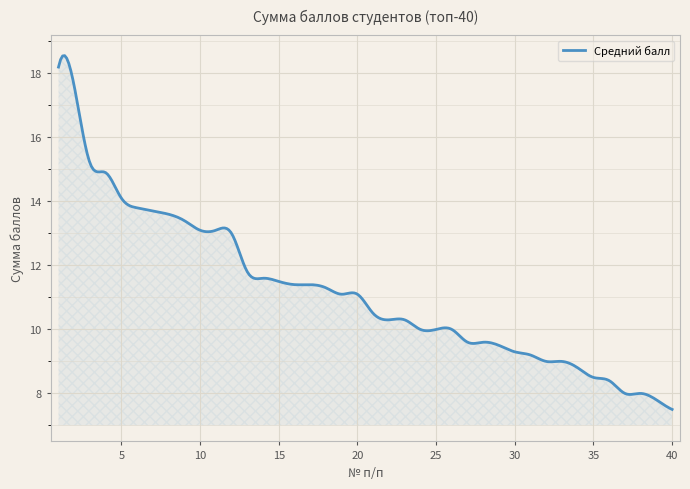

What is the difference between the maximum and minimum values?

11.1